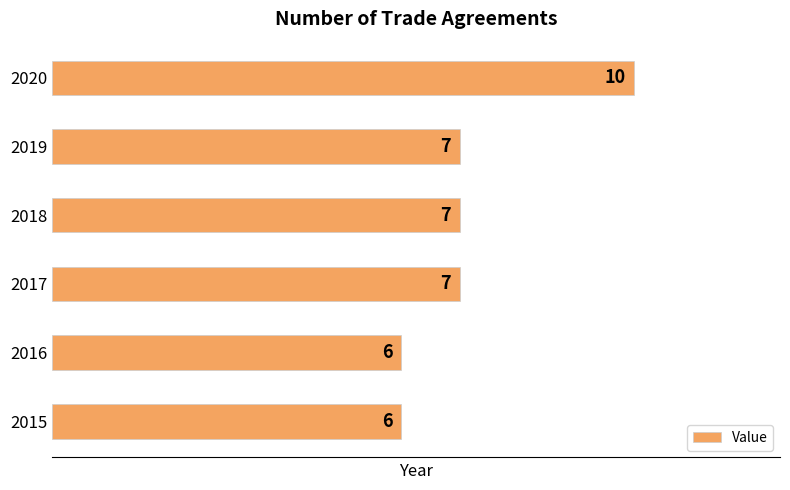

What is the sum of all values?

43